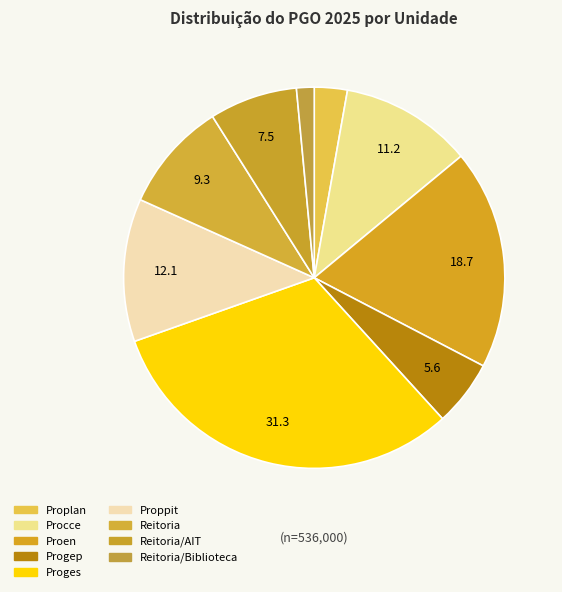

What is the ratio of the value at Progep to the value at Reitoria?

0.6